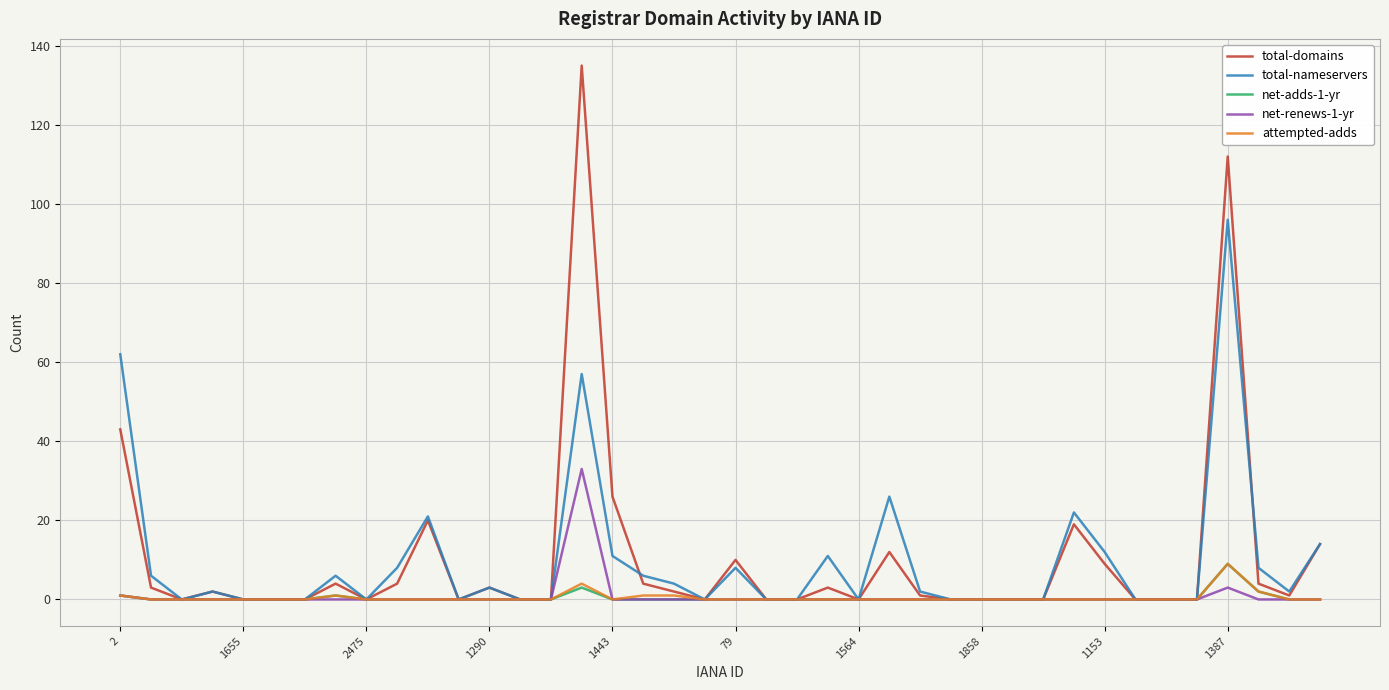

What is the greatest value displayed?

135